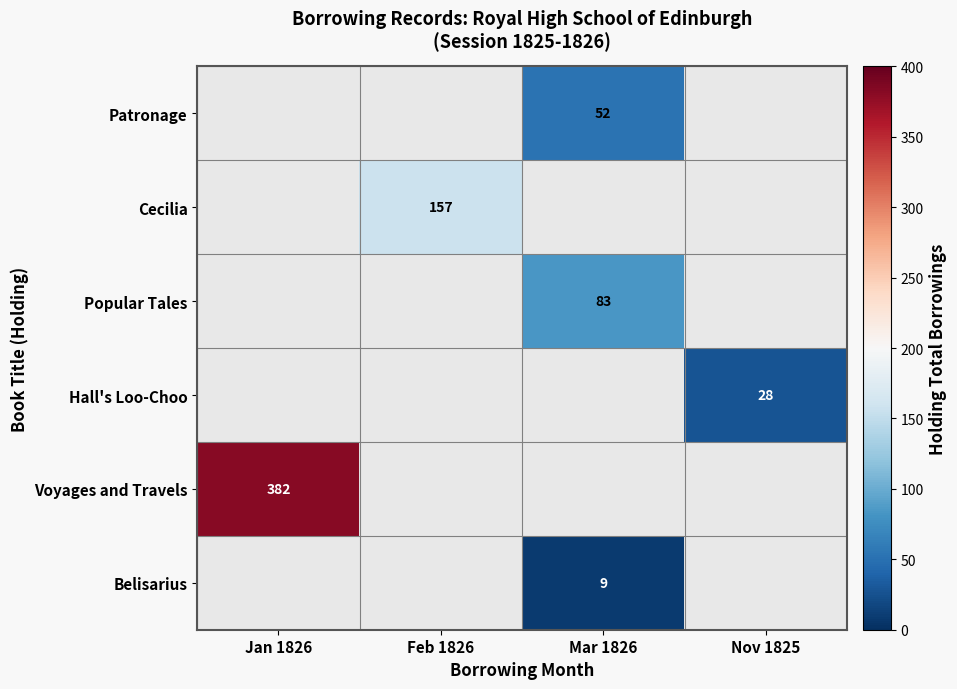

The Cecilia series shows 157 at Feb 1826. True or false?

True